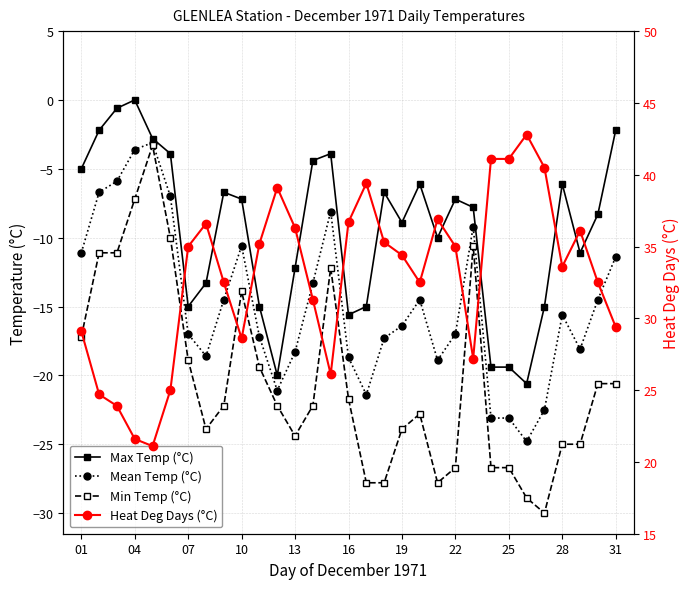

Is the value of Min Temp (°C) at 20 greater than the value of Max Temp (°C) at 13?

No